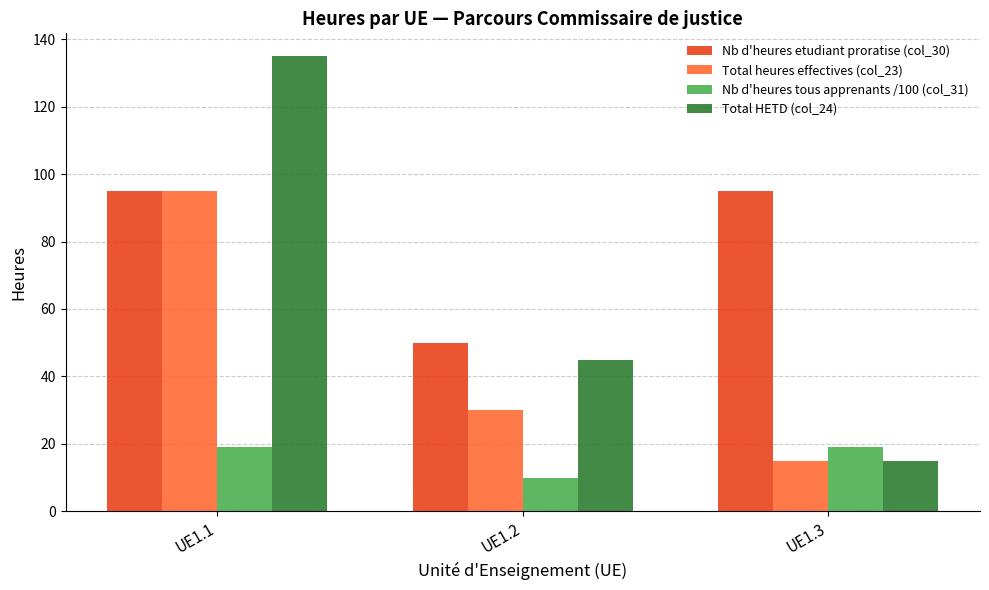

What are all the series names shown in the legend?

Nb d'heures etudiant proratise (col_30), Total heures effectives (col_23), Nb d'heures tous apprenants /100 (col_31), Total HETD (col_24)